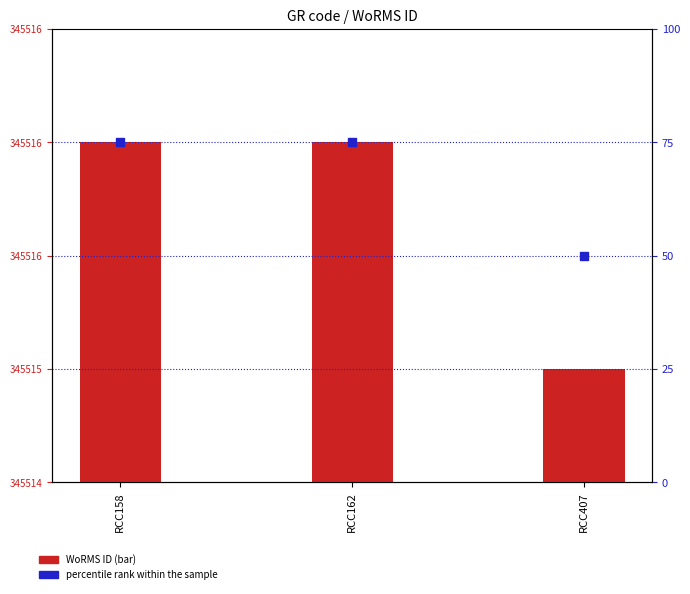

Which series reaches the minimum Y coordinate?

WoRMS ID